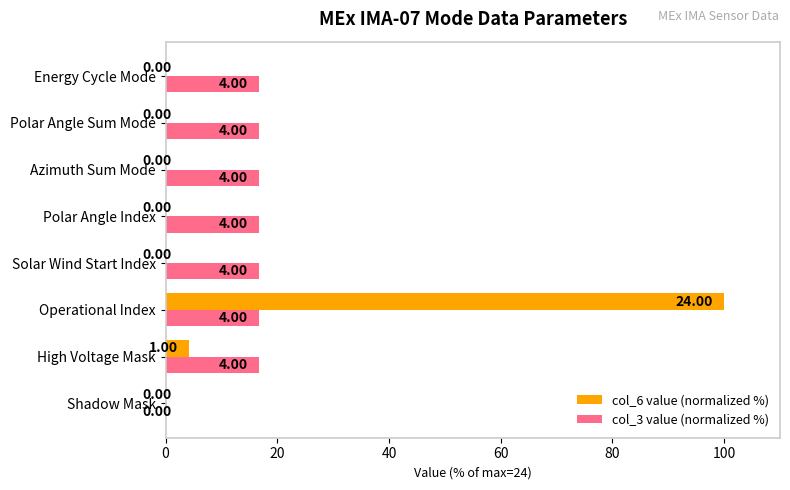

What are all the series names shown in the legend?

col_6 value (normalized %), col_3 value (normalized %)